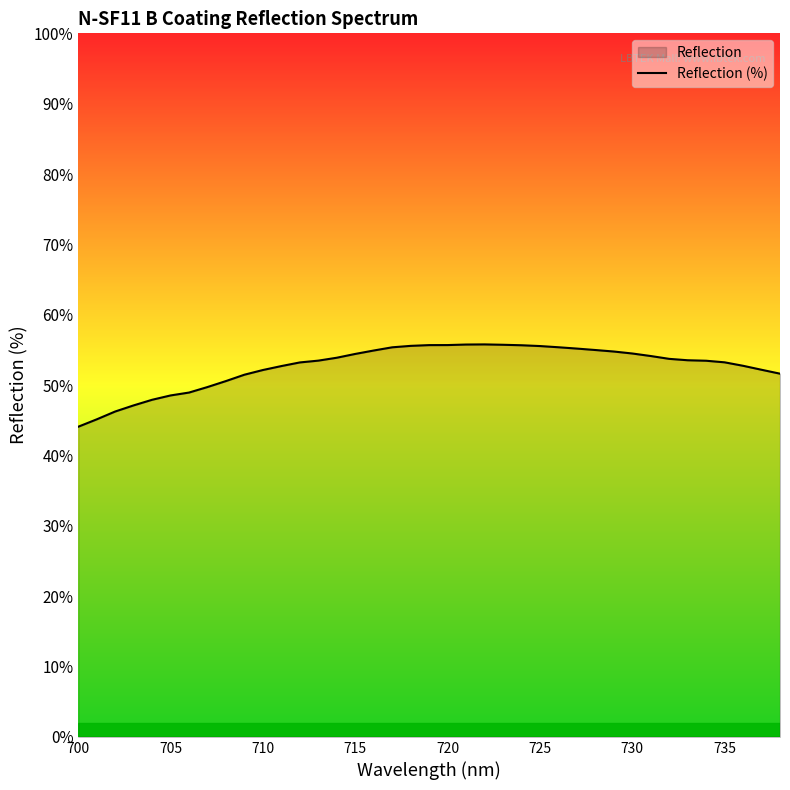

The value at 730 is 29.8. True or false?

False